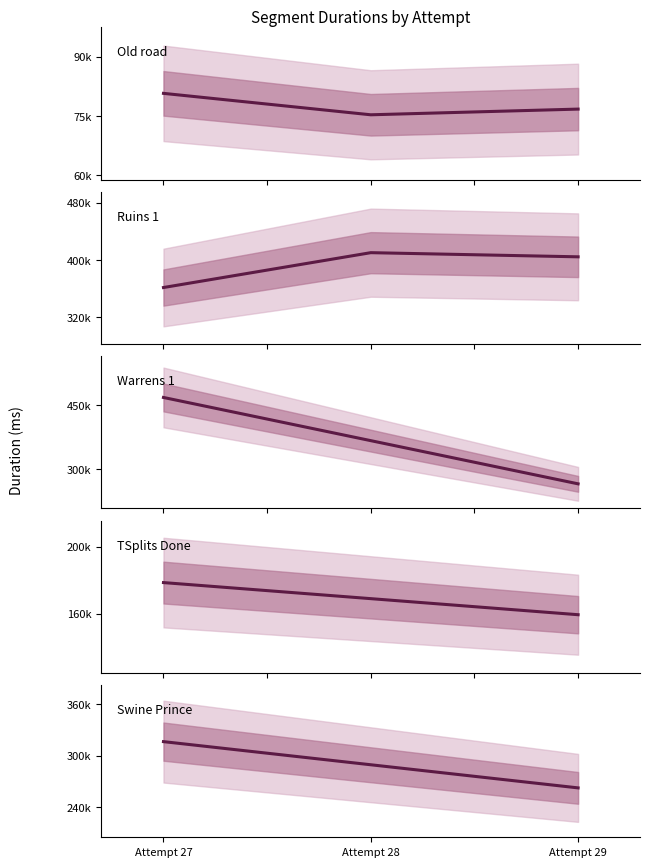

How many interior local valleys does the attempt_29 series have?

1